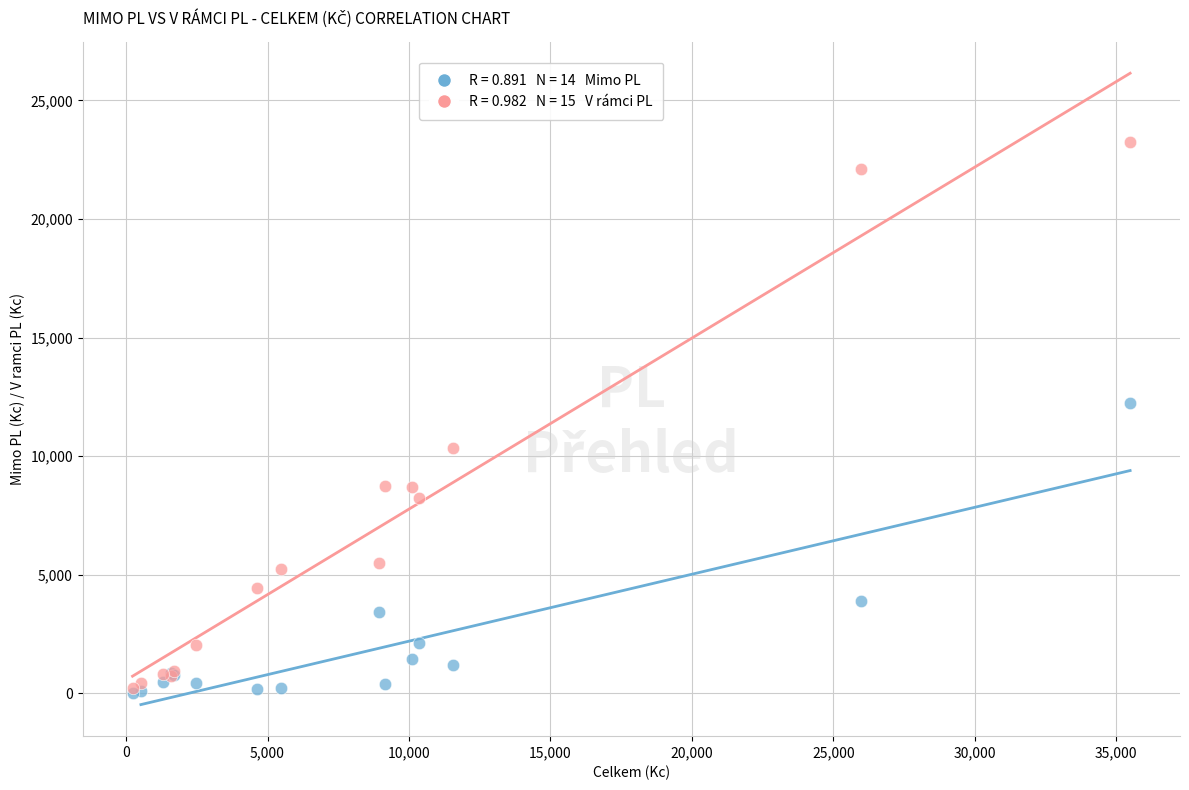

Across all series, what Y value is closest to 11622?

12241.6